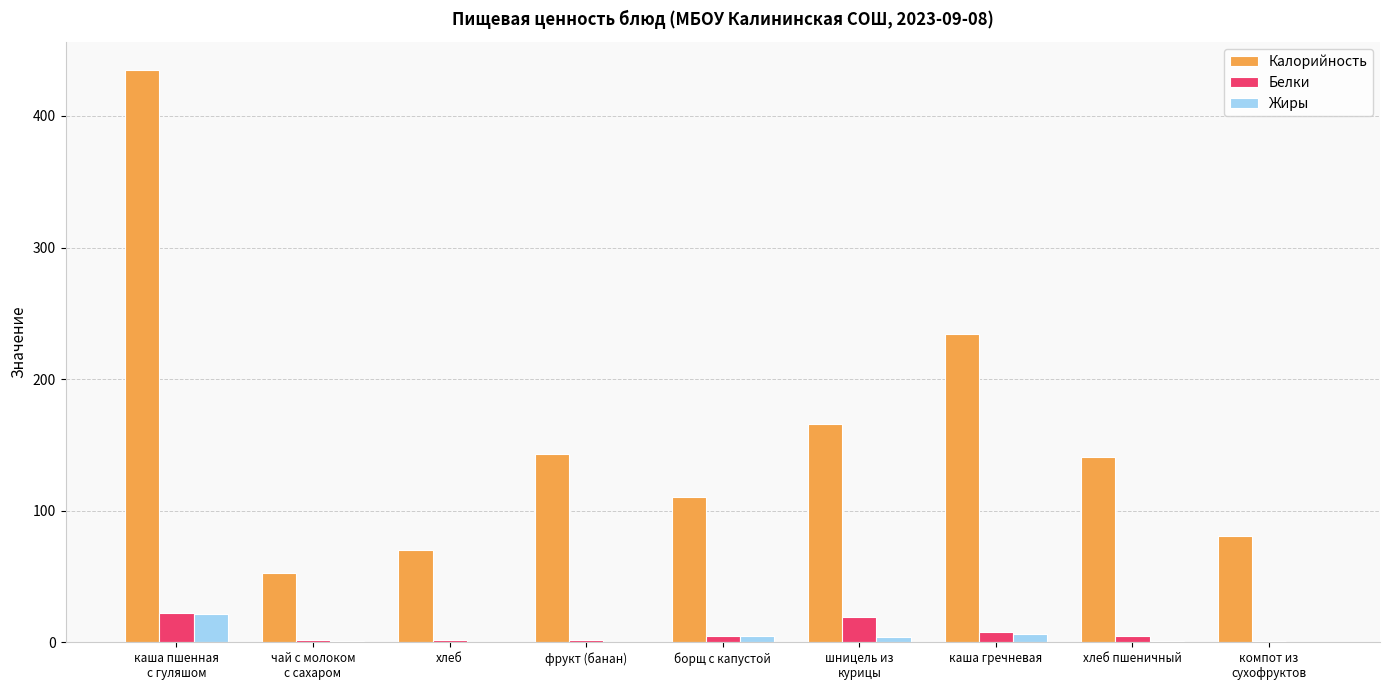

At which category is the sum across all series the highest?

каша пшенная
с гуляшом